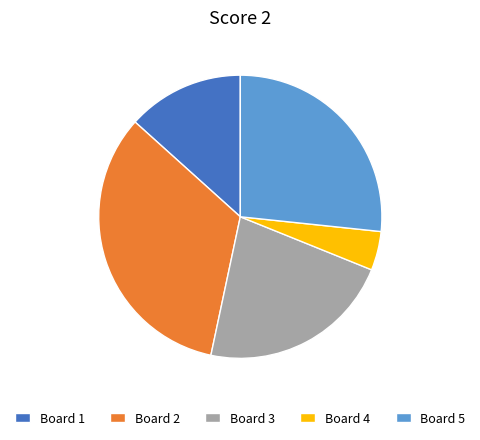

Is Board 1 the majority of the pie?

No